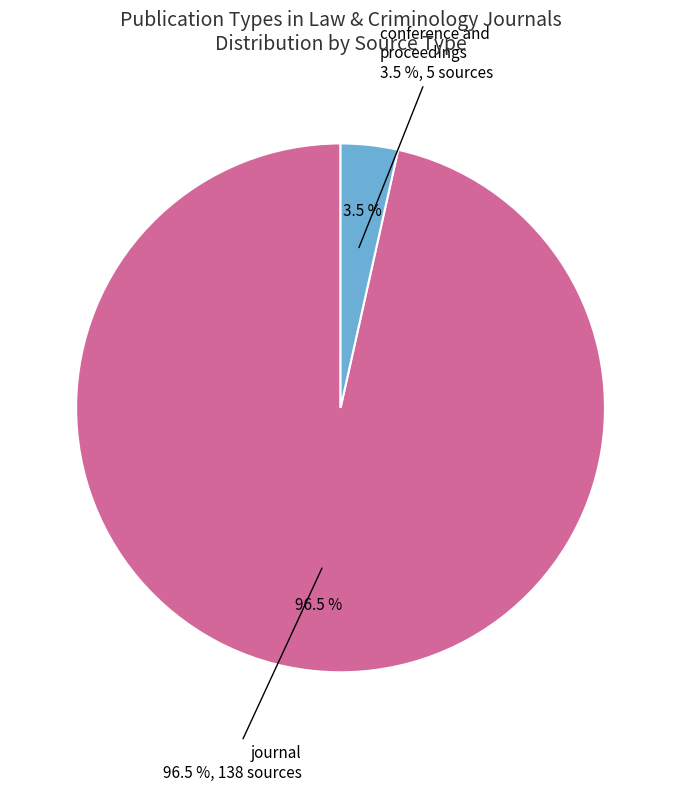

Between conference and proceedings and journal, which is larger?

journal